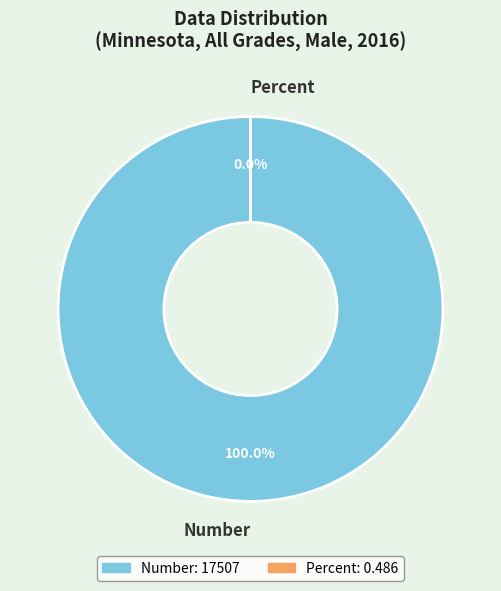

To the nearest percent, what is the combined percentage of Percent and Number?

100%